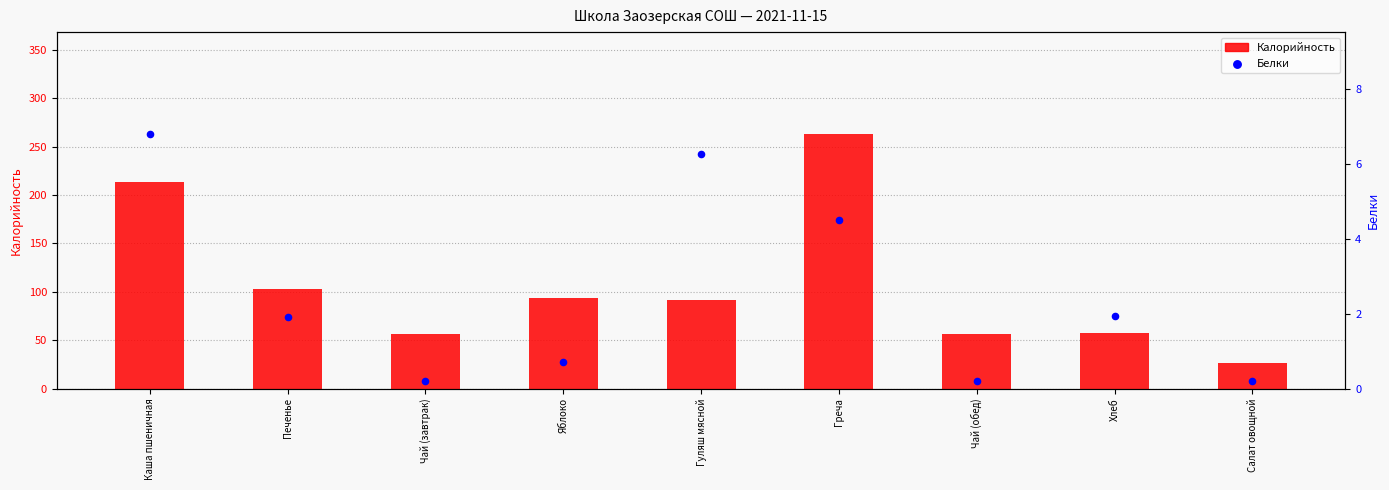

What are all the series names shown in the legend?

Калорийность, Белки